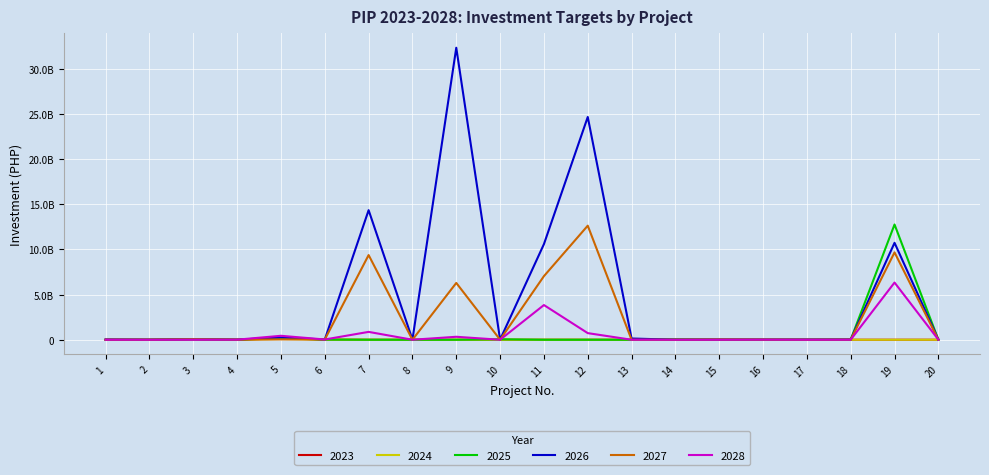

Does the chart have visible grid lines?

Yes